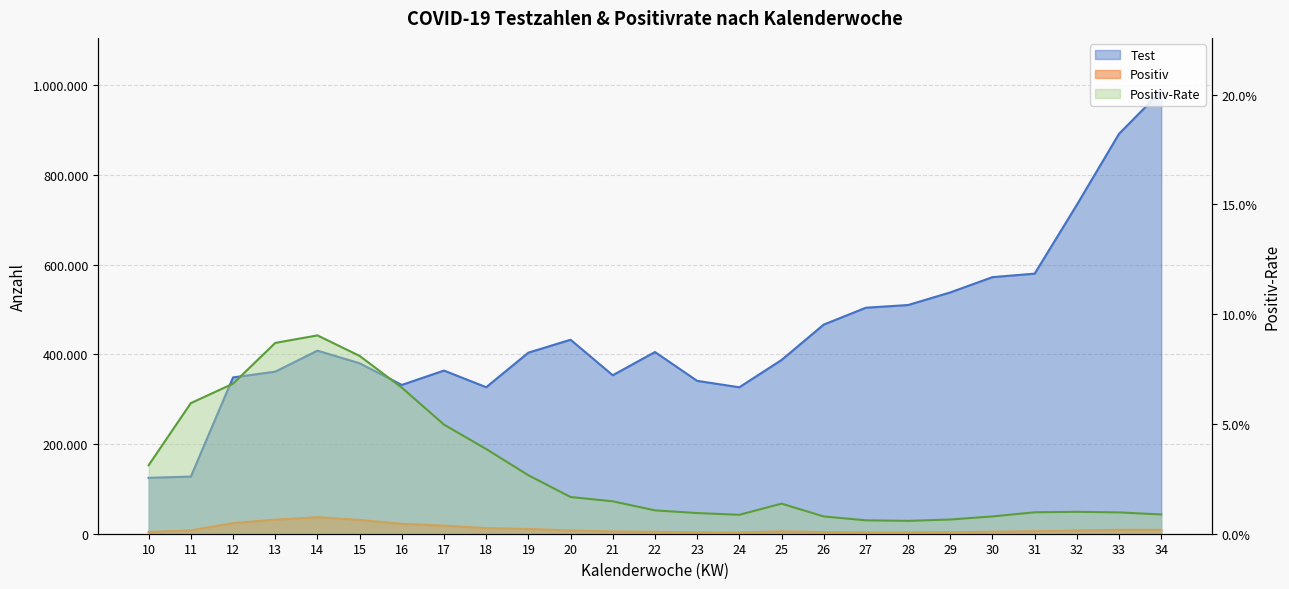

Reading left to right, what are all the values shown in this chart?

Test: 10=124716.0	11=127457.0	12=348619.0	13=361515.0	14=408348.0	15=380197.0	16=331902.0	17=363890.0	18=326788.0	19=403875.0	20=432666.0	21=353467.0	22=405269.0	23=340986.0	24=326645.0	25=387484.0	26=466459.0	27=504082.0	28=510103.0	29=538229.0	30=572311.0	31=580064.0	32=733608.0	33=891988.0	34=987423.0
Positiv: 10=3892.0	11=7582.0	12=23820.0	13=31414.0	14=36885.0	15=30791.0	16=22082.0	17=18083.0	18=12608.0	19=10755.0	20=7233.0	21=5218.0	22=4310.0	23=3208.0	24=2816.0	25=5309.0	26=3670.0	27=3080.0	28=2990.0	29=3483.0	30=4506.0	31=5661.0	32=7318.0	33=8661.0	34=8655.0
Positiv-Rate: 10=0.0	11=0.1	12=0.1	13=0.1	14=0.1	15=0.1	16=0.1	17=0.0	18=0.0	19=0.0	20=0.0	21=0.0	22=0.0	23=0.0	24=0.0	25=0.0	26=0.0	27=0.0	28=0.0	29=0.0	30=0.0	31=0.0	32=0.0	33=0.0	34=0.0